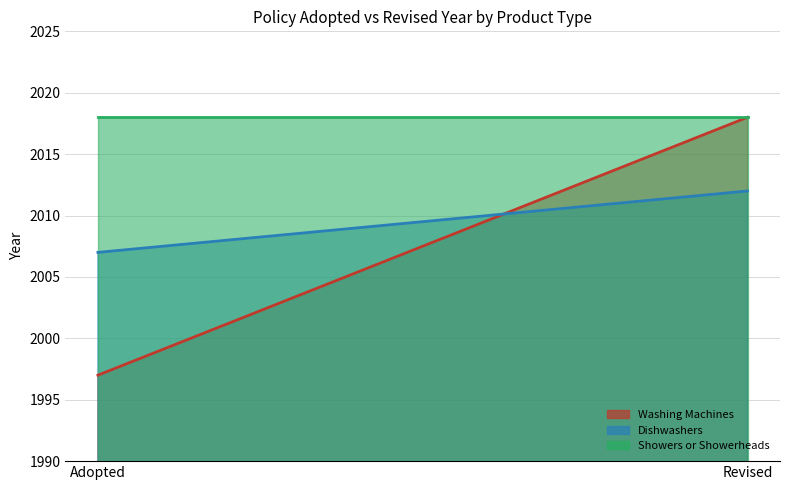

What is the sum of the Dishwashers values at Adopted and Revised?

4019